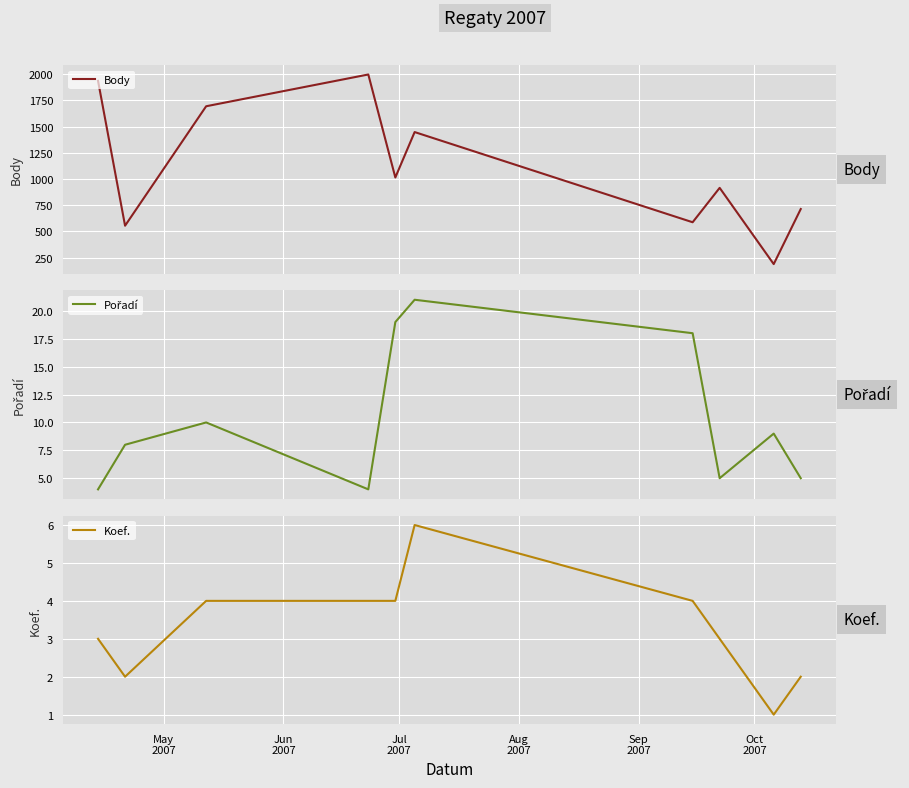

What is the maximum value for Body?

1996